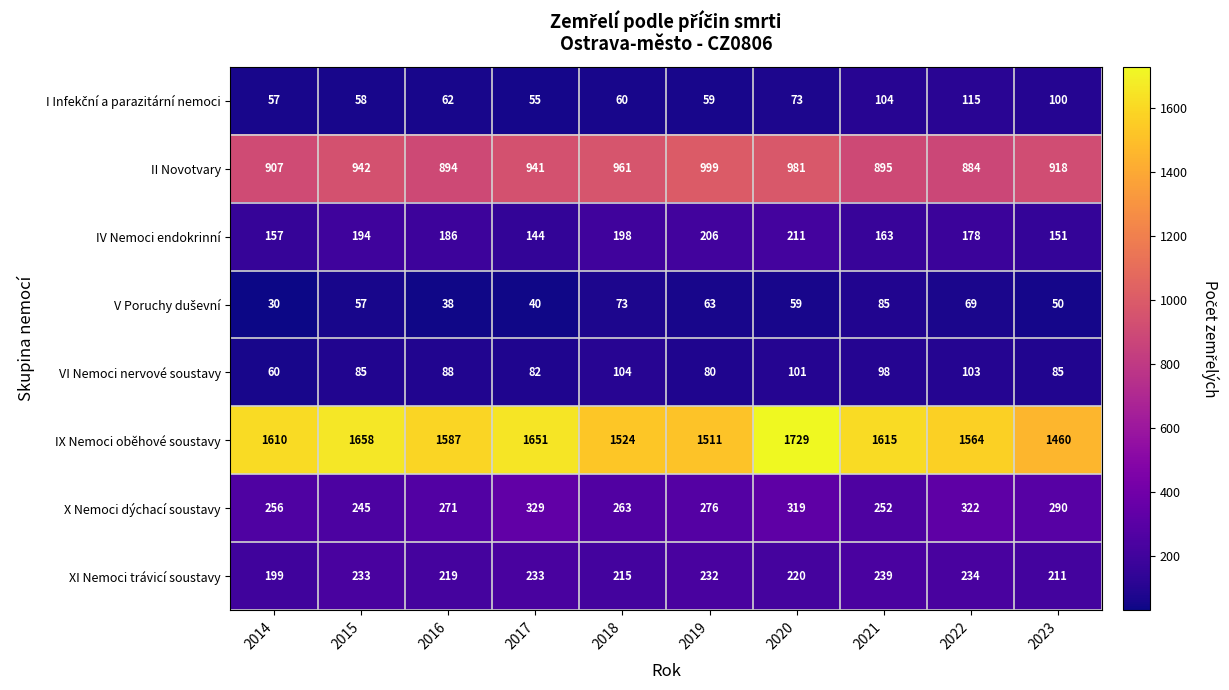

Count the number of categories in the chart.

10